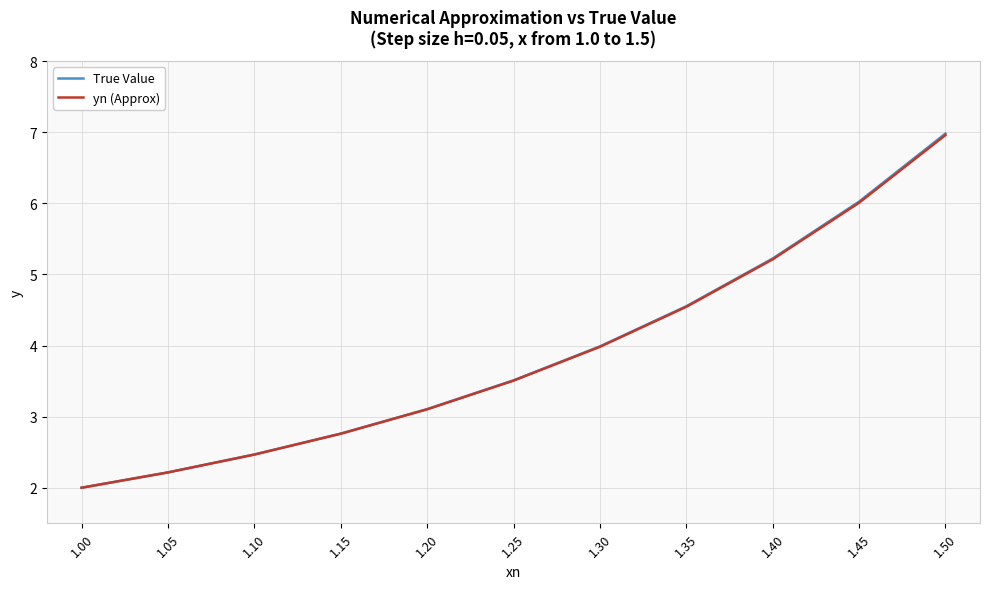

Which series has the widest spread of values?

True Value